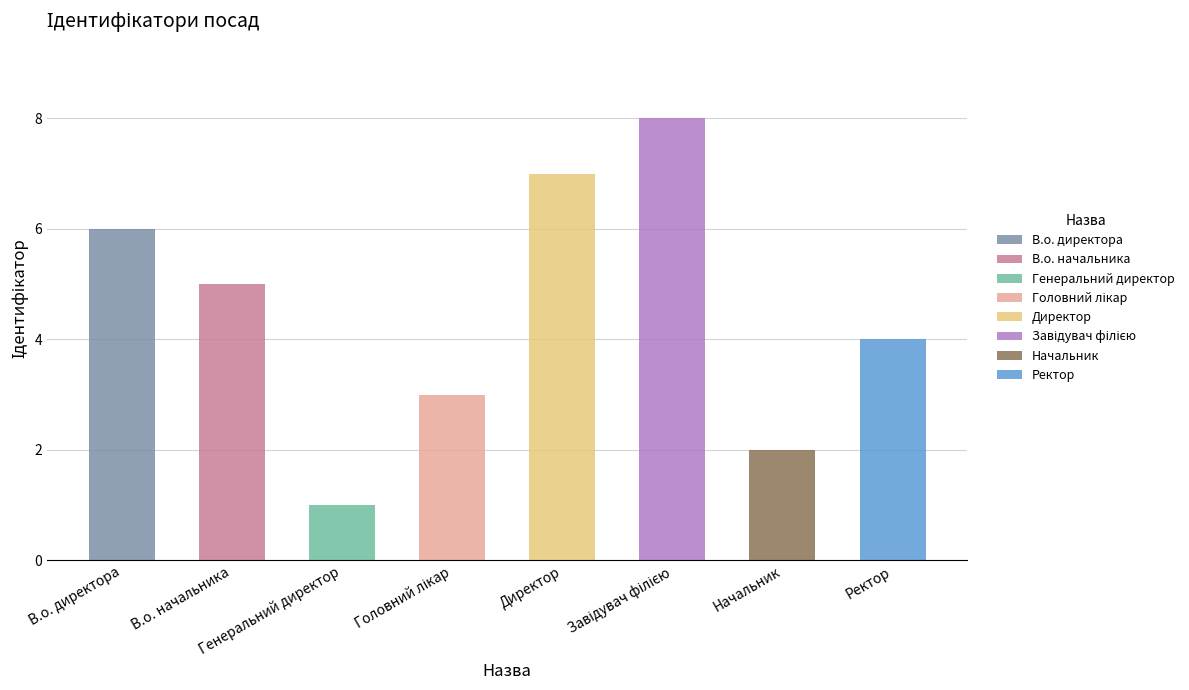

Reading left to right, transcribe all the data shown in this chart.

6	5	1	3	7	8	2	4